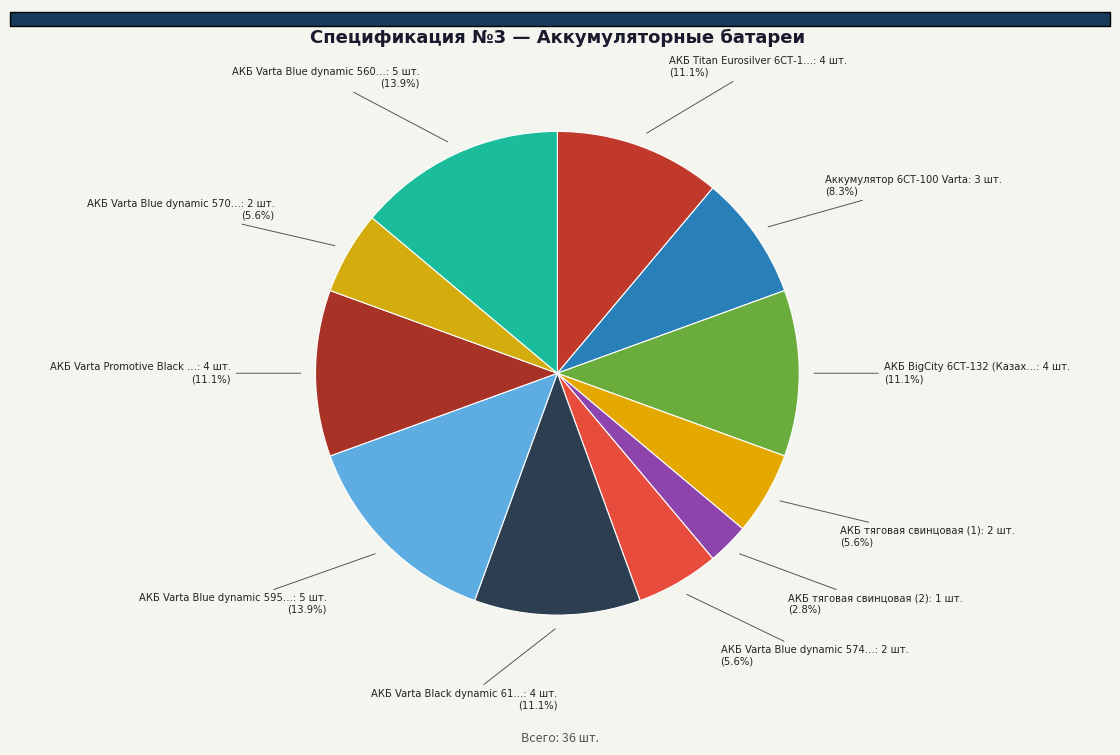

Count the number of slices in the pie.

11